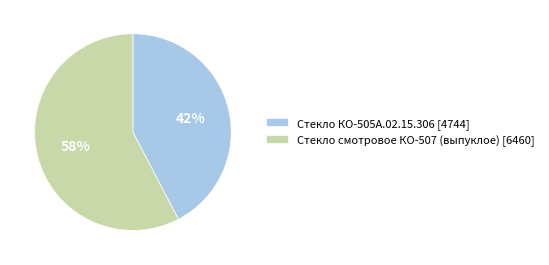

Rank the categories by value from highest to lowest.

Стекло смотровое КО-507 (выпуклое), Стекло КО-505А.02.15.306